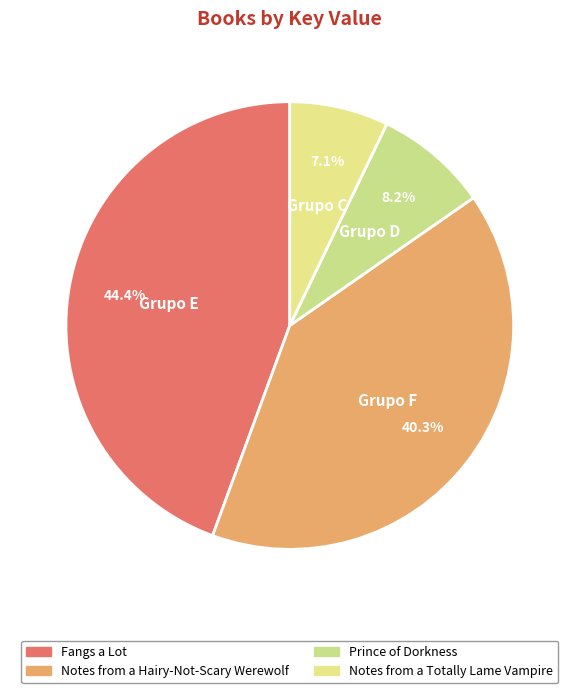

How many segments does this pie chart have?

4